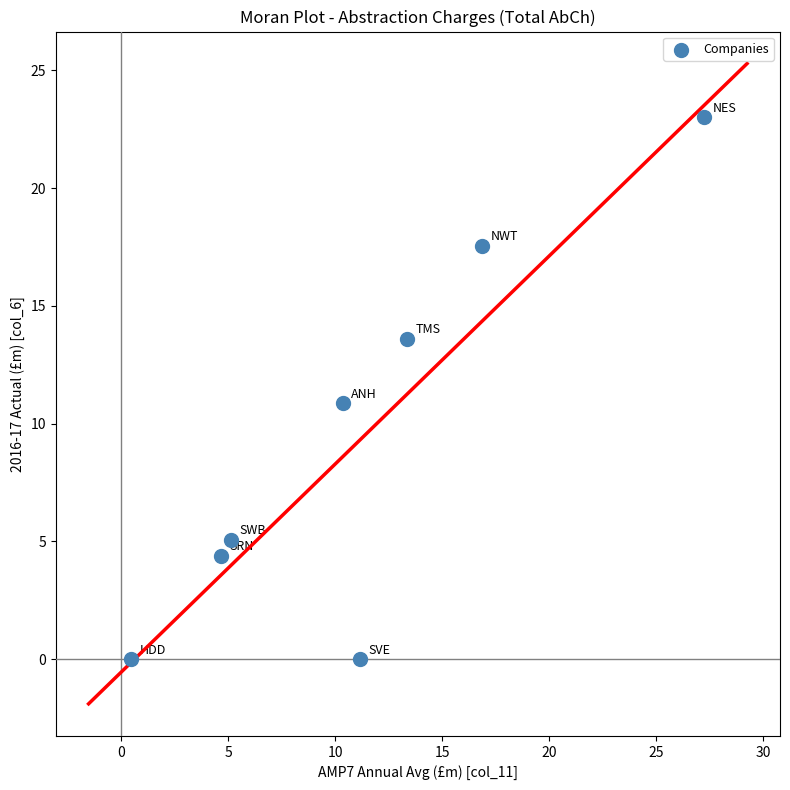

What is the range of Y values (max minus min)?

23.0